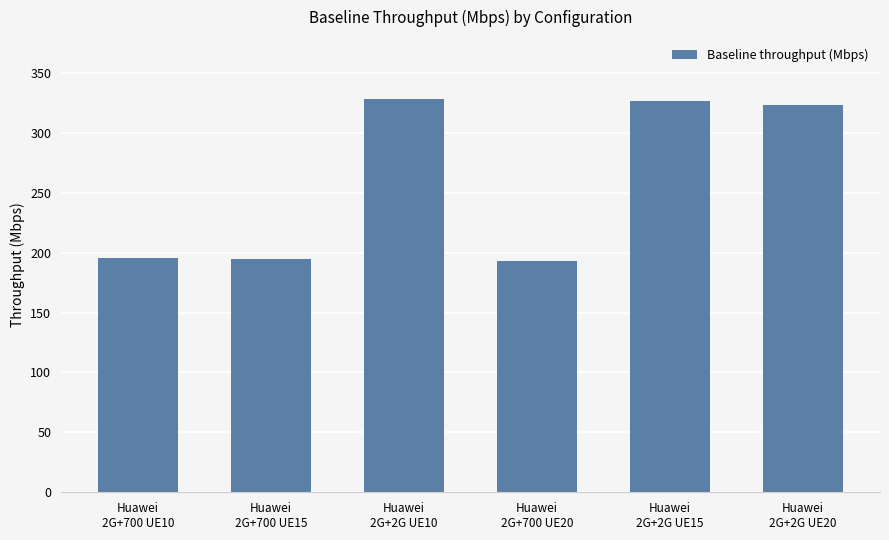

What is the difference between the second highest and minimum values?

133.9